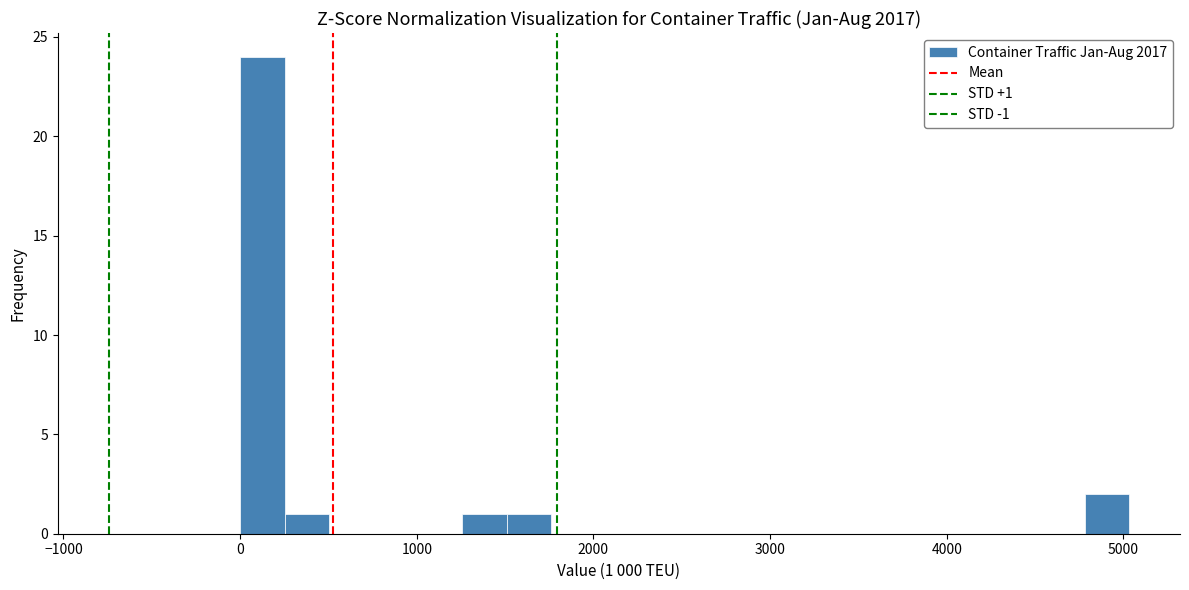

Around what value on the x-axis is the tallest bar? Give the approximate position of its centre, as read against the axis.

100